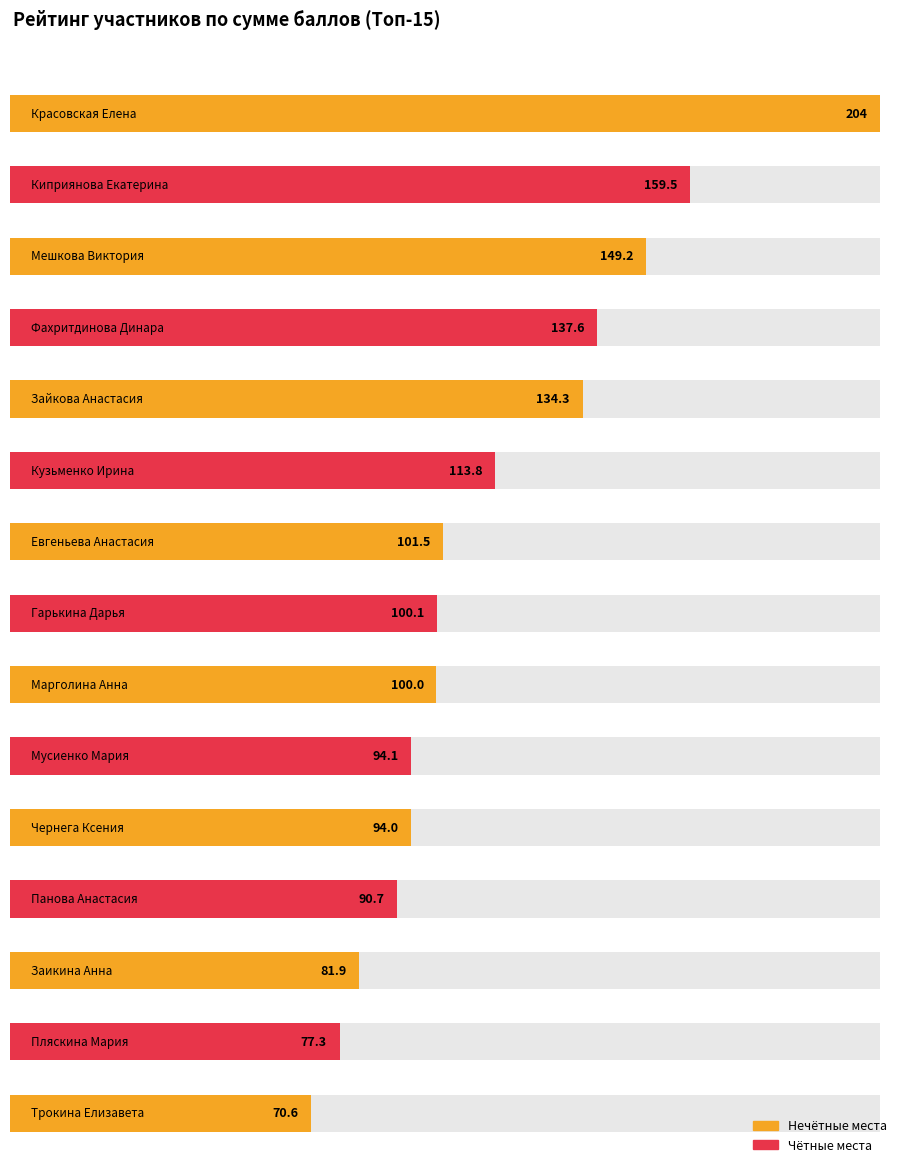

Approximately how many times larger is the value at Трокина Елизавета compared to Киприянова Екатерина?

0.4